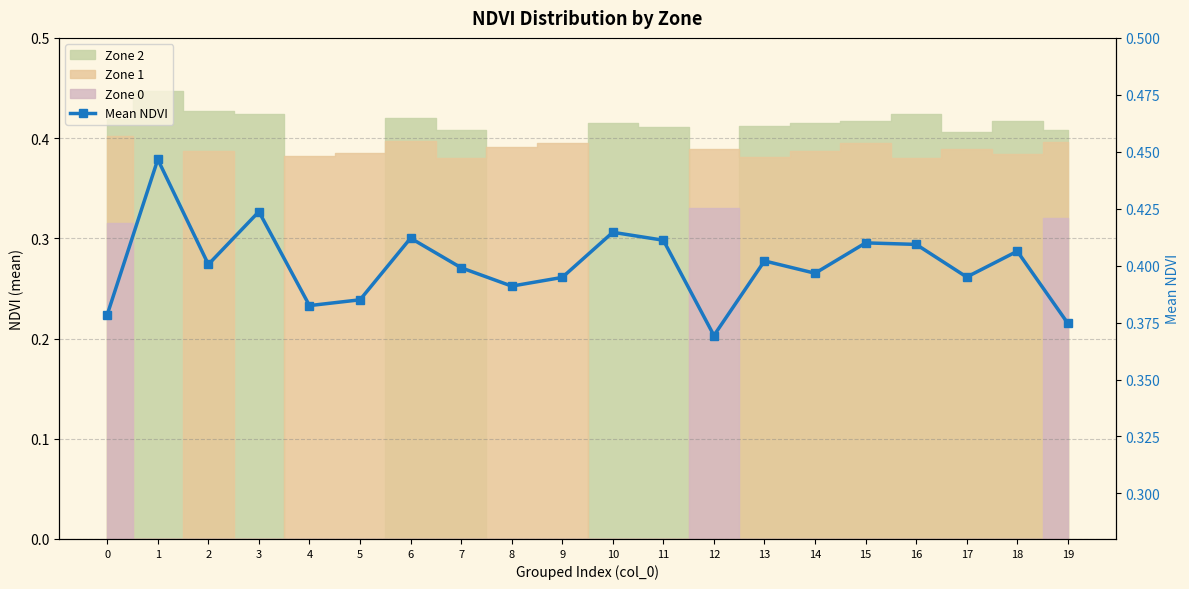

Which category has the lowest value across all series?

12